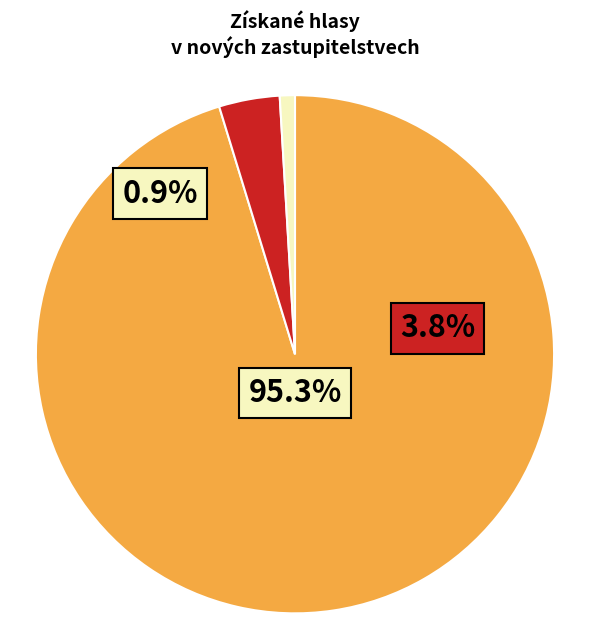

What is the smallest slice in the pie chart?

Strana svobodných občanů